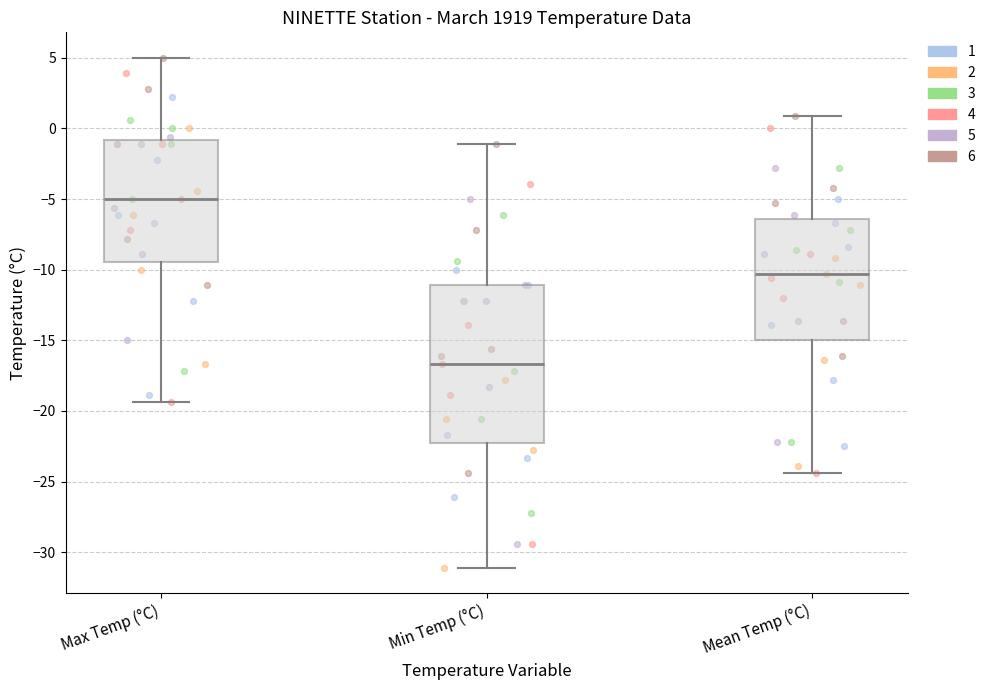

Which box is the tallest, from its lower edge to its upper edge?

Min Temp (°C)